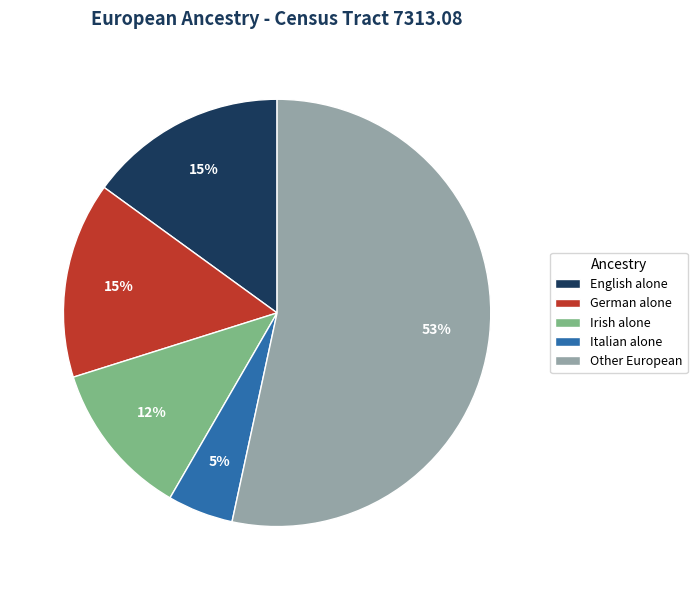

How many segments does this pie chart have?

5